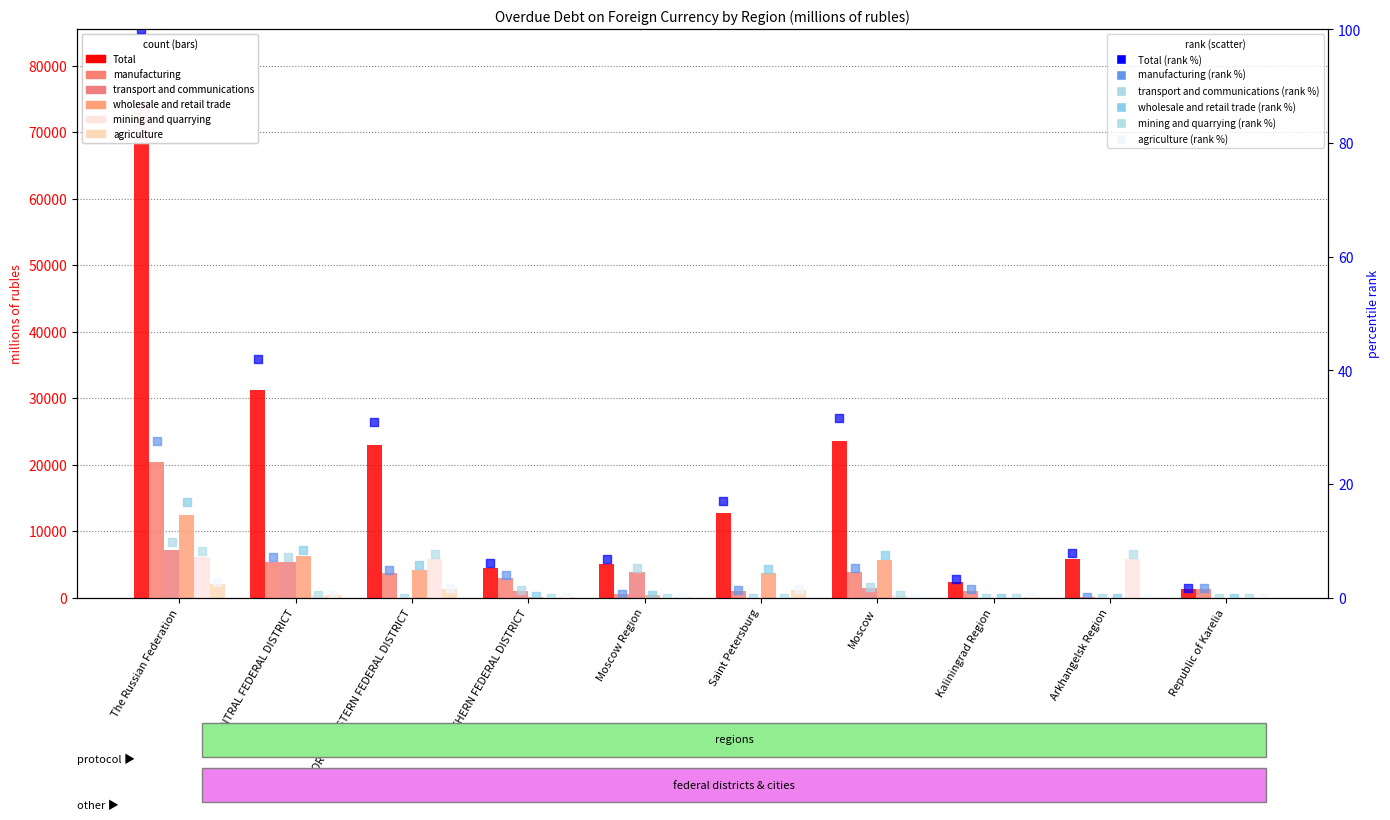

Is the value of Total at The Russian Federation greater than the value of agriculture at CENTRAL FEDERAL DISTRICT?

Yes